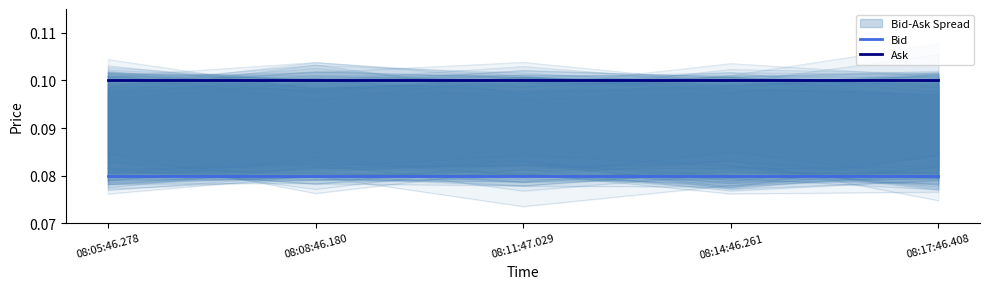

True or false: Ask and Bid cross at least once.

False